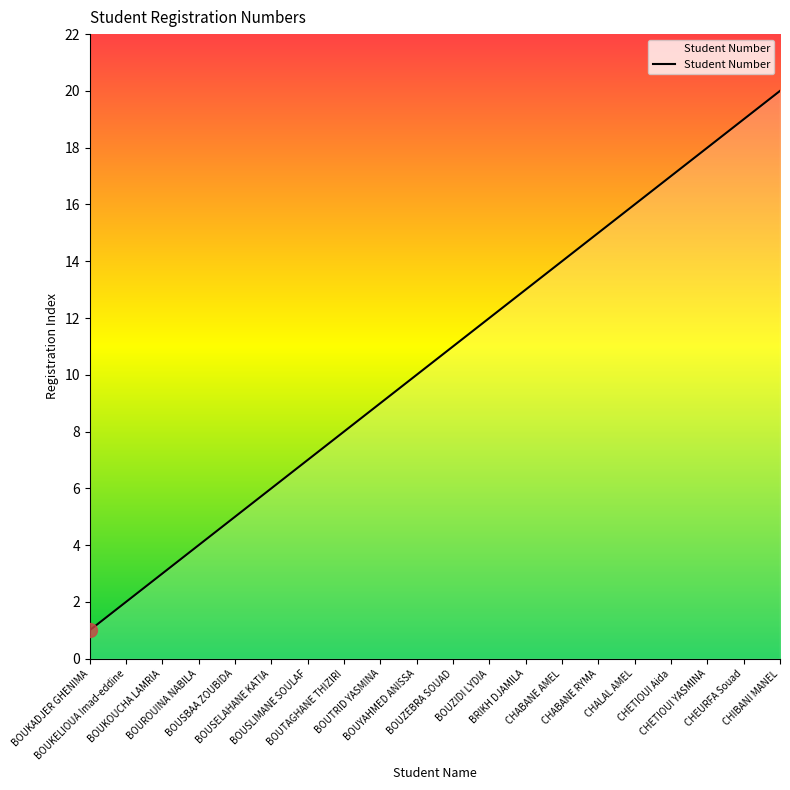

Count the number of categories in the chart.

20